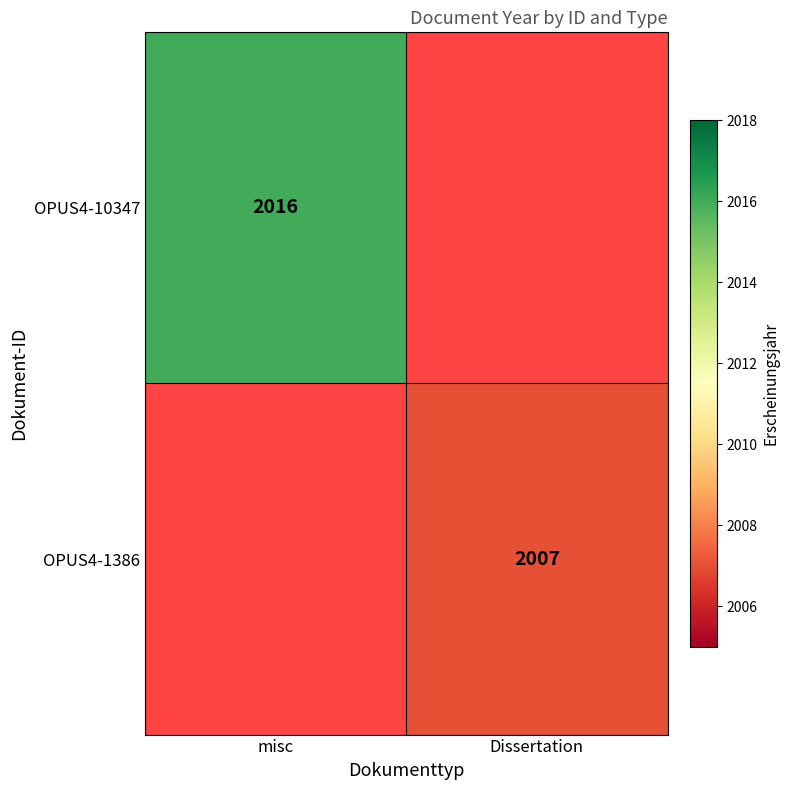

True or false: OPUS4-10347 has a value of 1041 at misc.

False